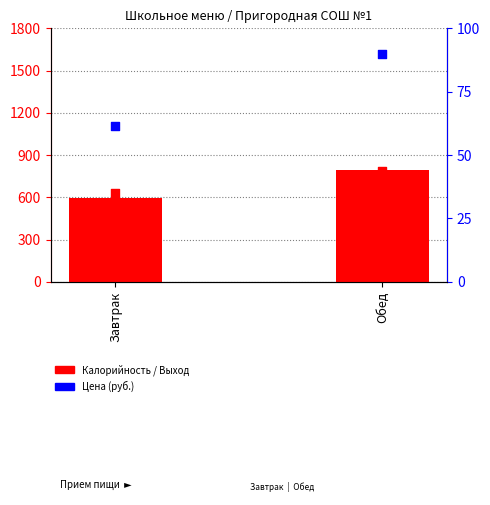

At which category is the sum across all series the highest?

Обед